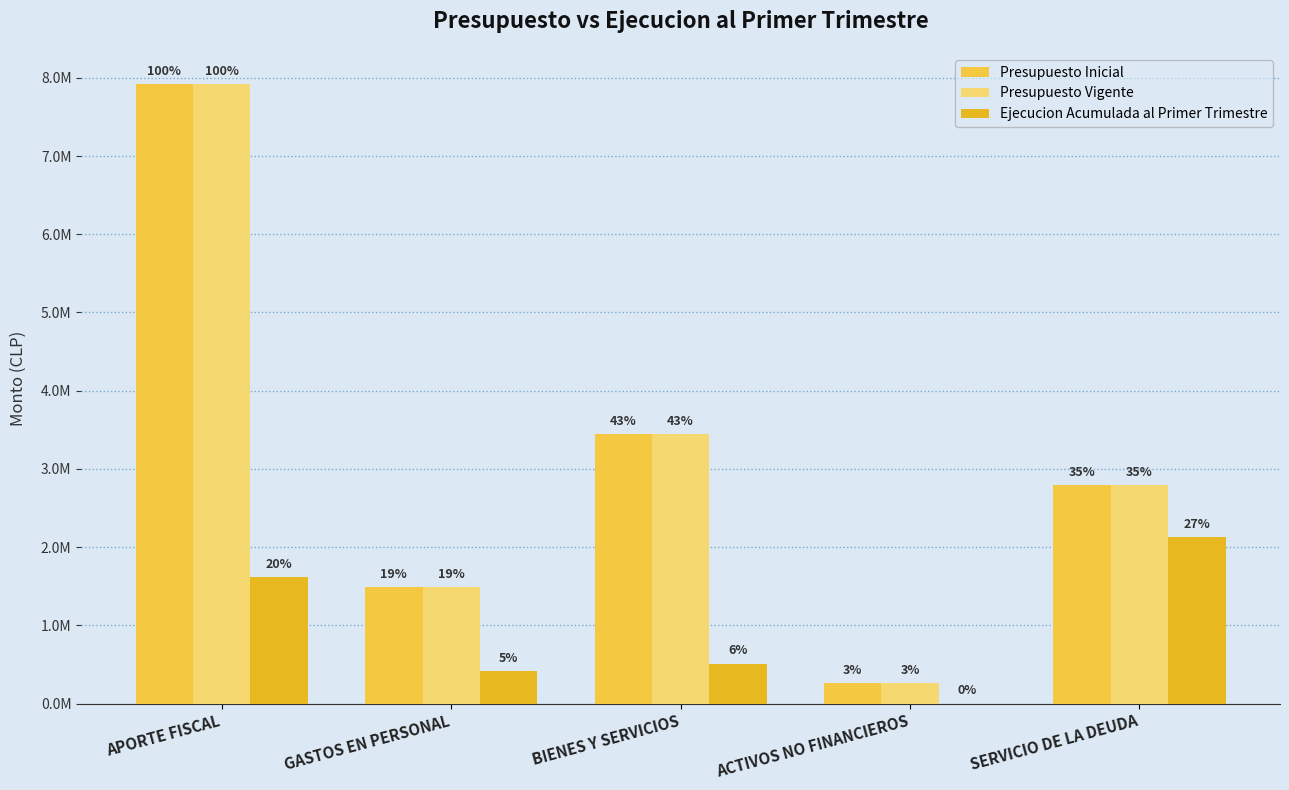

Rank the series by their maximum value, from lowest to highest.

Ejecucion Acumulada al Primer Trimestre, Presupuesto Inicial, Presupuesto Vigente